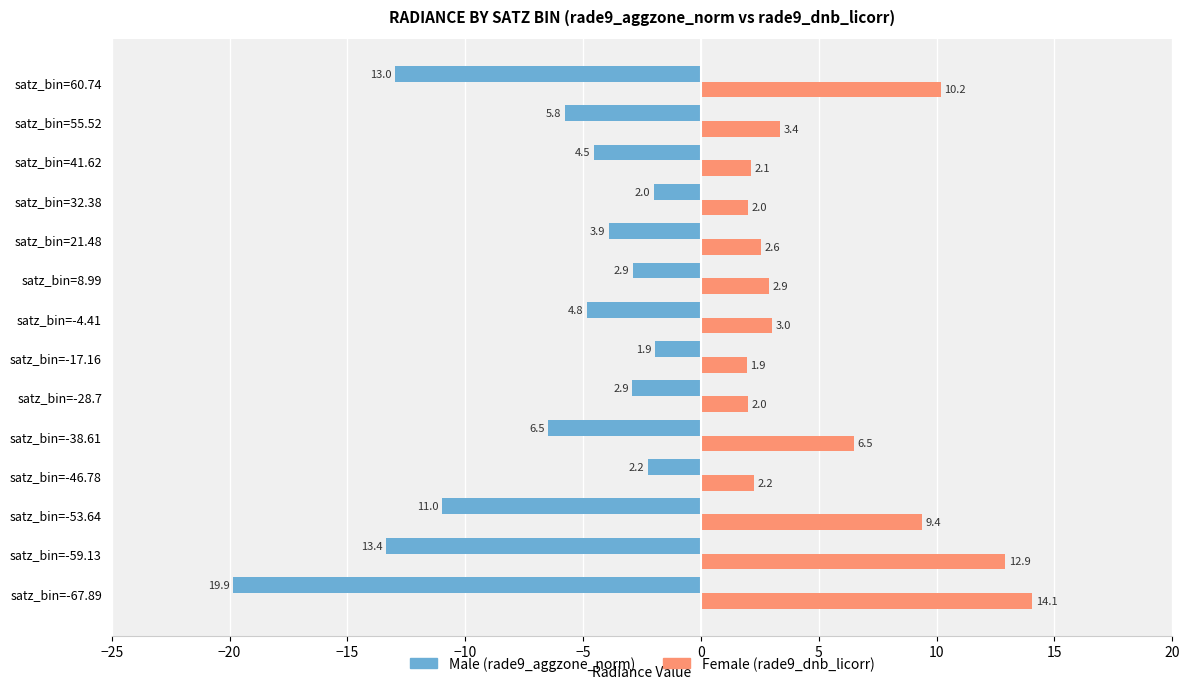

What is the minimum value shown in the chart?

-19.9